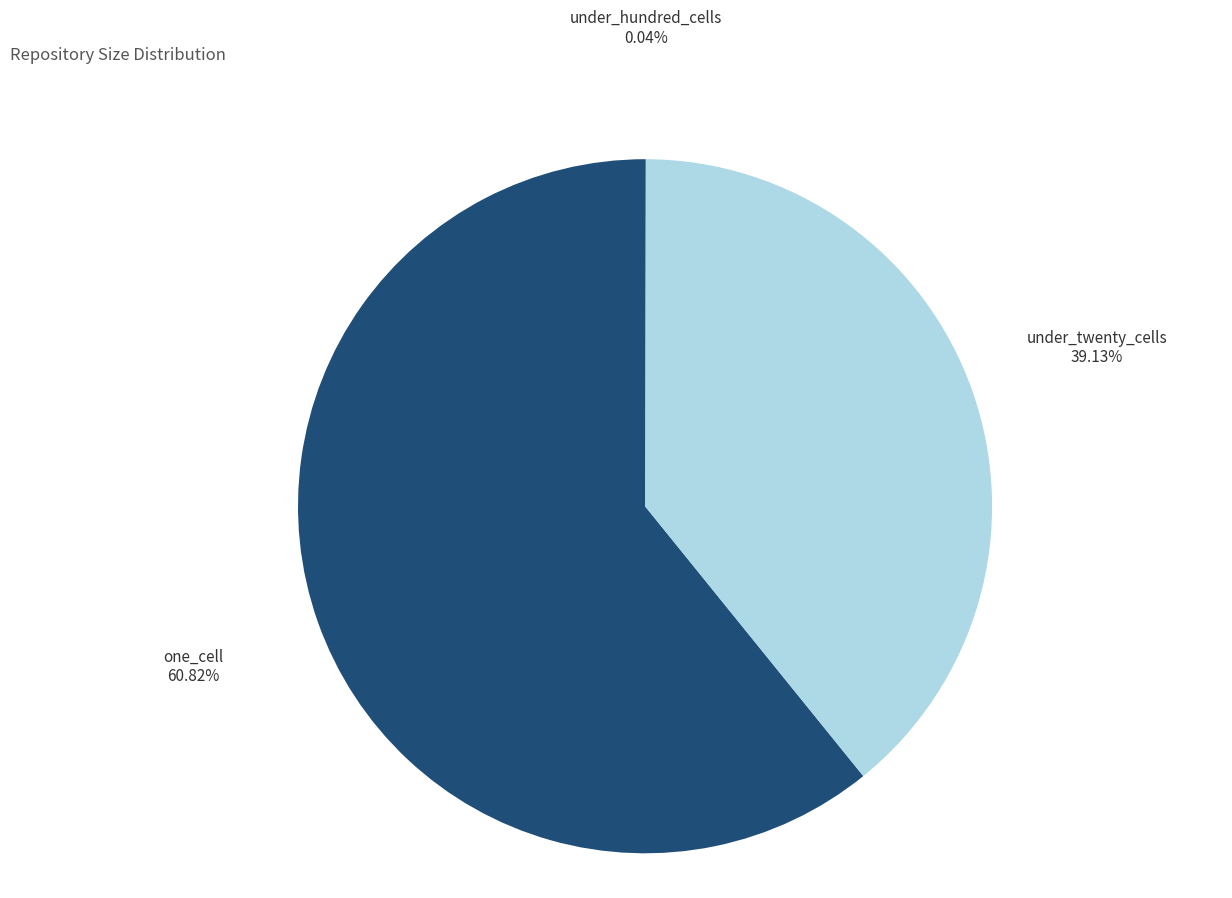

Which has a higher value, one_cell or under_twenty_cells?

one_cell